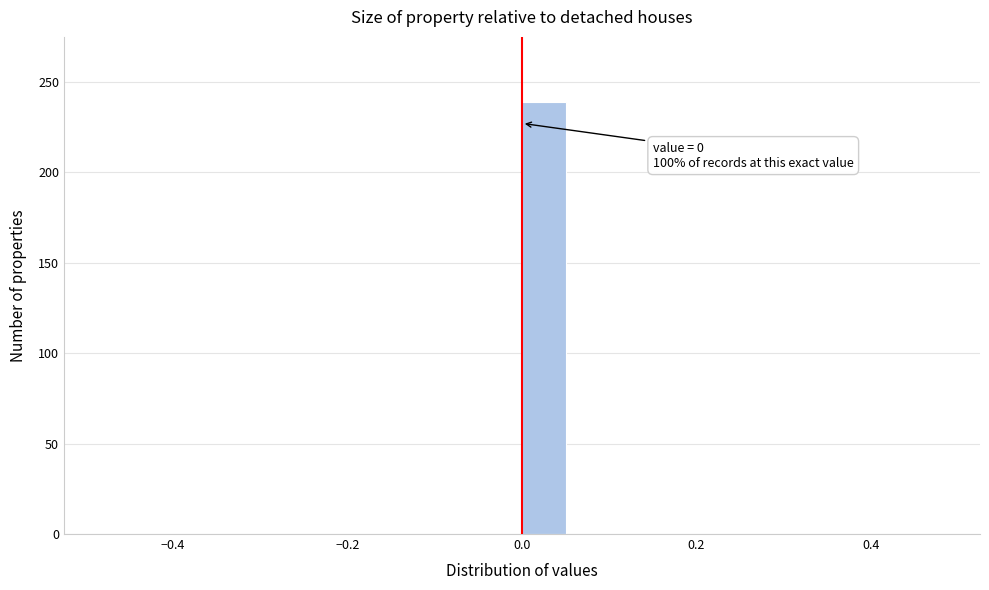

Read against the x-axis, roughly where is the centre of the tallest bar?

0.02